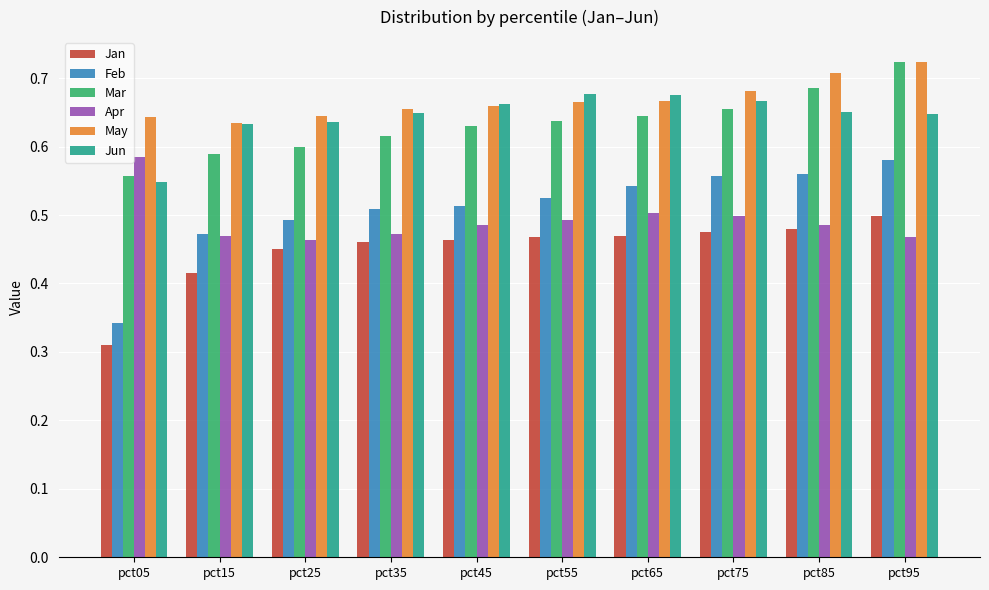

What is the sum of all Feb values?

5.1